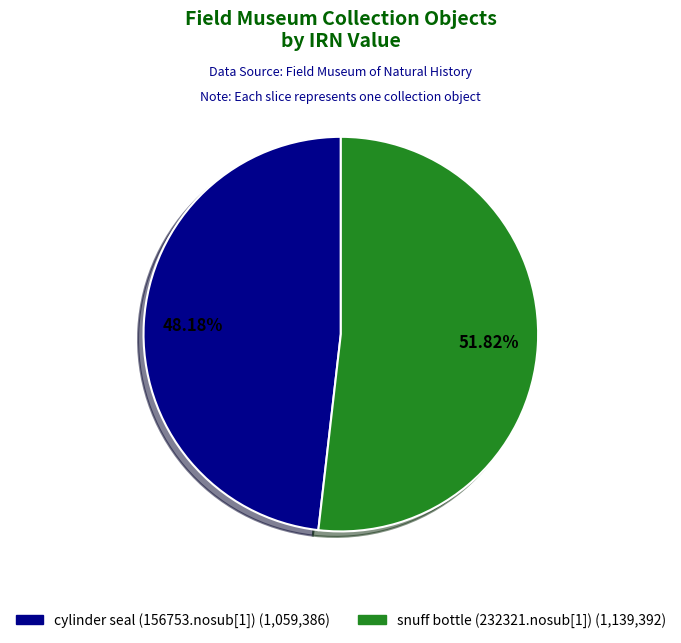

Count the number of slices in the pie.

2